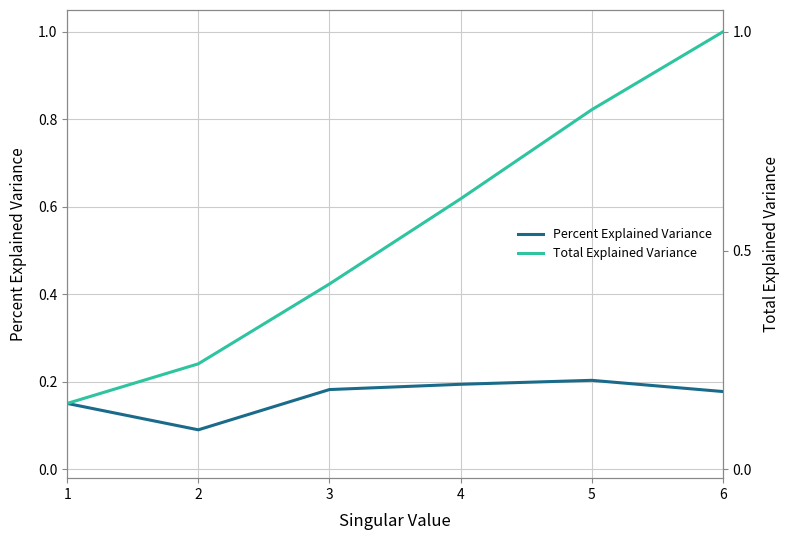

Reading left to right, what are all the values shown in this chart?

Percent Explained Variance: 1=0.2	2=0.1	3=0.2	4=0.2	5=0.2	6=0.2
Total Explained Variance: 1=0.2	2=0.2	3=0.4	4=0.6	5=0.8	6=1.0